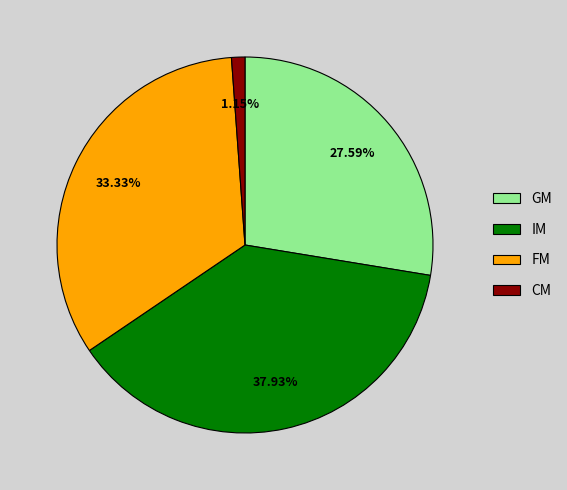

Rank the categories by value from highest to lowest.

IM, FM, GM, CM